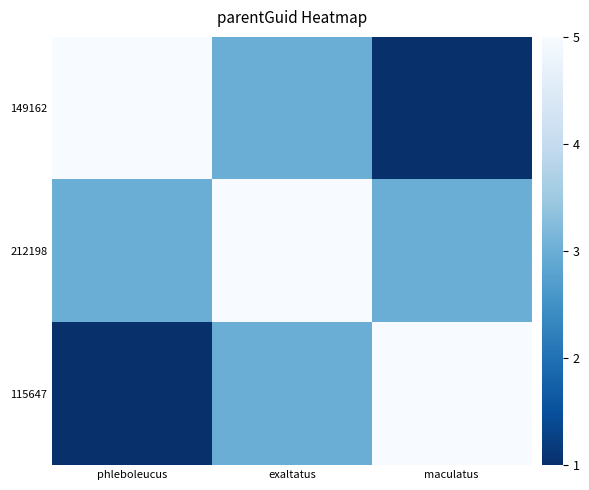

What is the total value across all series at exaltatus?

11.0